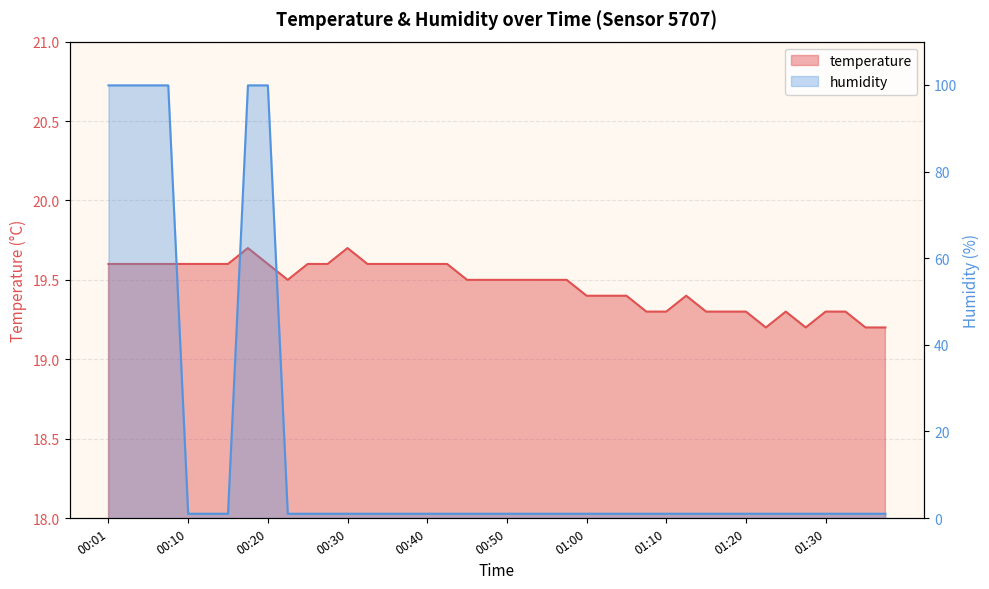

After their last crossing, which series has the higher values: humidity or temperature?

temperature